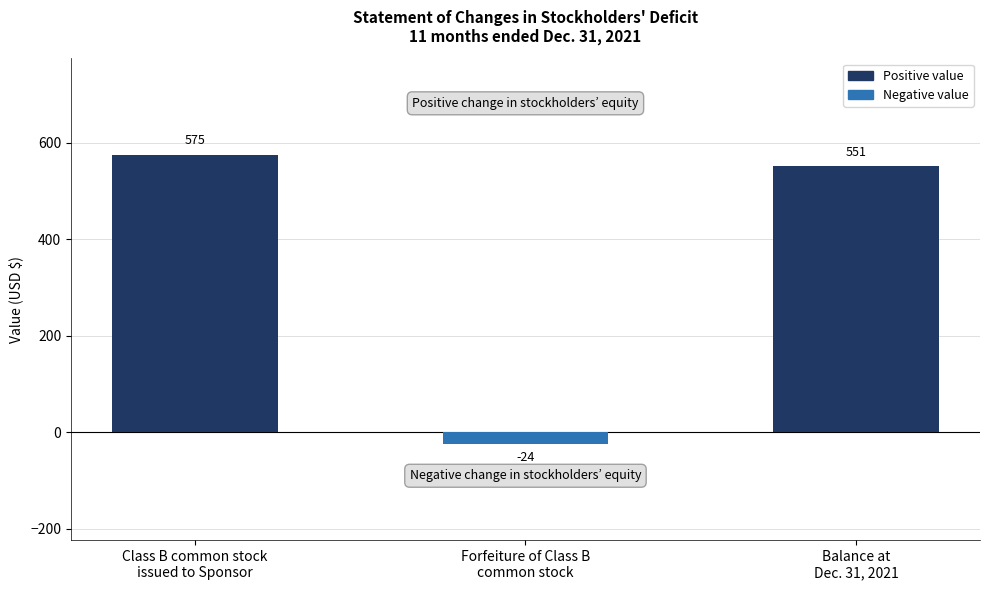

What is the label of the 1st bar from the left?

Class B common stock
issued to Sponsor